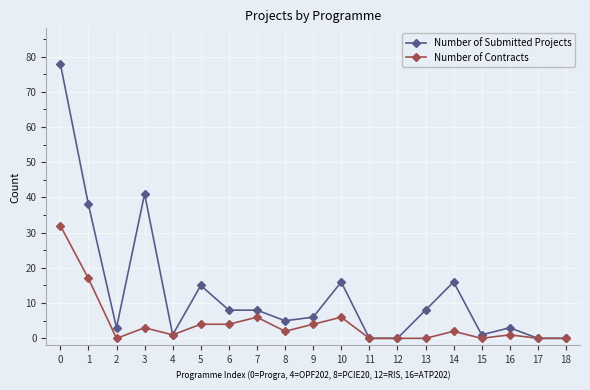

What is the approximate value of Number of Submitted Projects at 16?

3